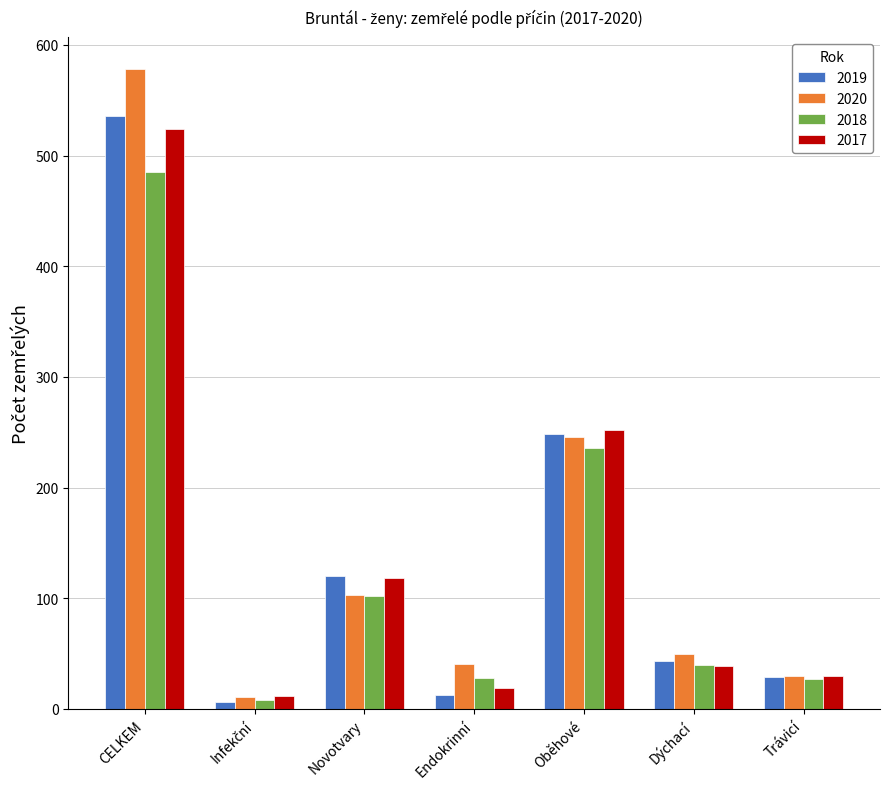

Does the chart contain stacked bars?

No